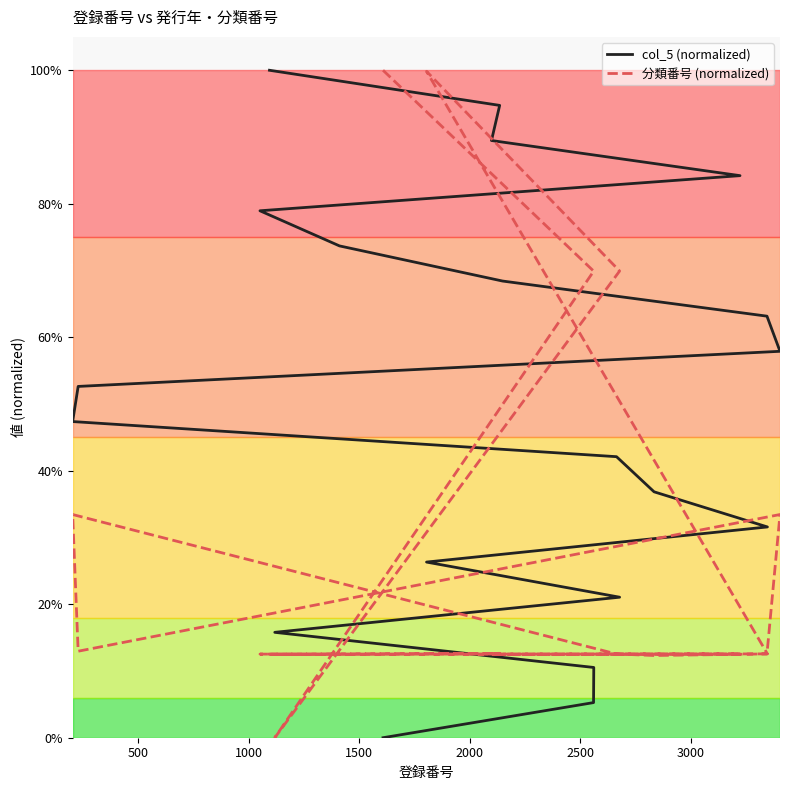

What is the average value of the 分類番号 (normalized) series?

0.3